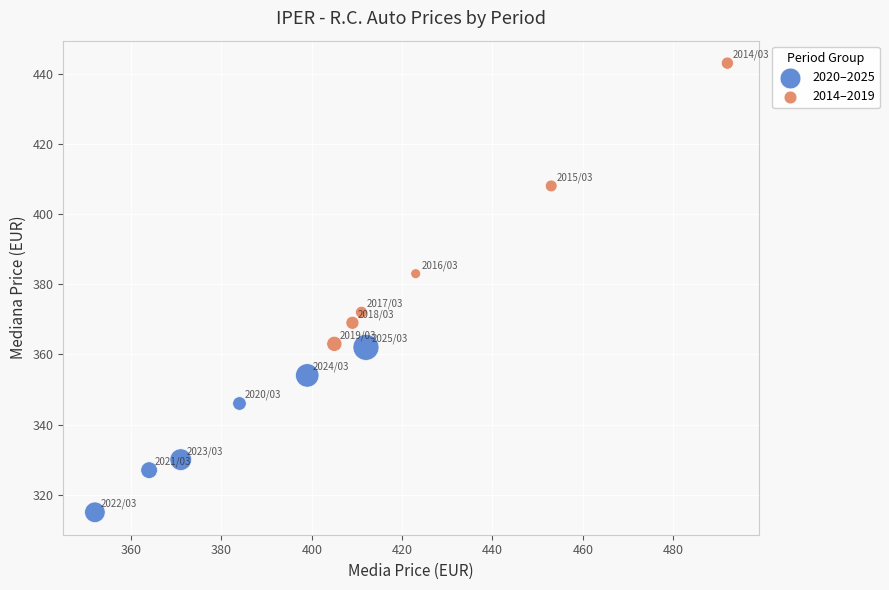

Which series has the widest spread of Y values?

2014–2019